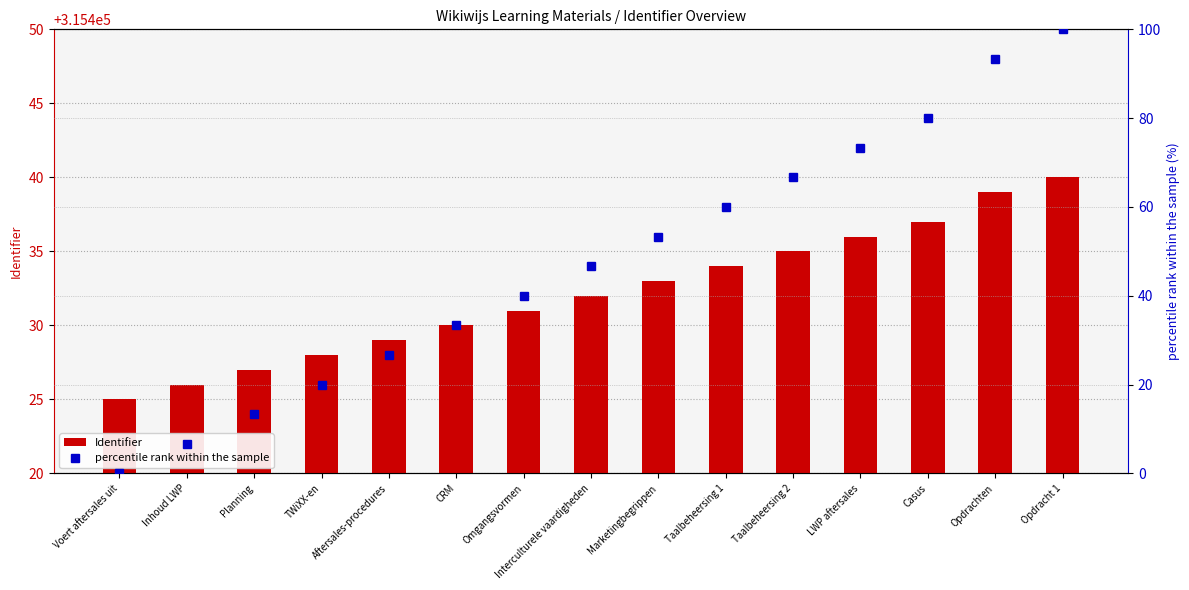

What is the total value across all series at LWP aftersales?

315509.3